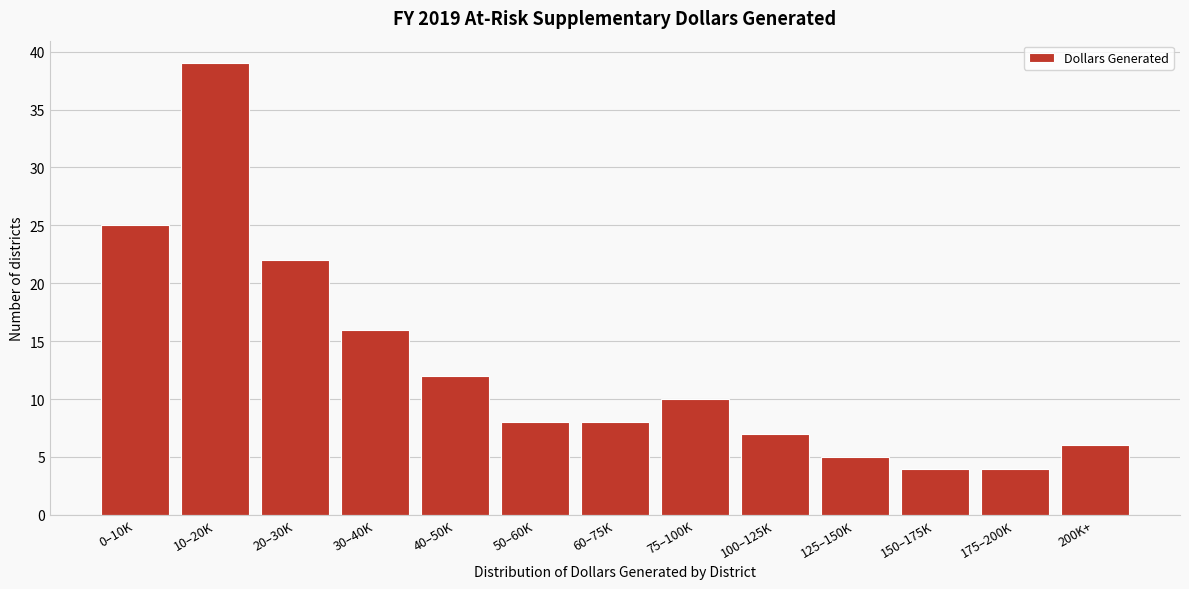

Reading left to right, list all the values displayed in this chart.

25	39	22	16	12	8	8	10	7	5	4	4	6